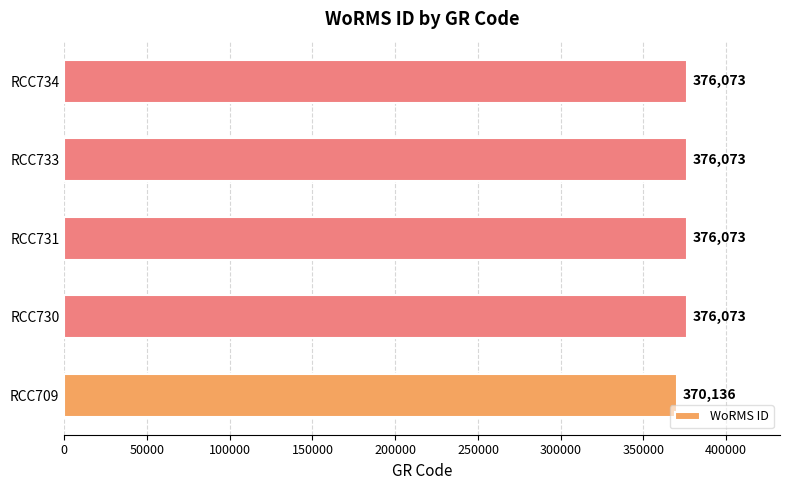

The chart shows a value of 209592 at RCC709. True or false?

False